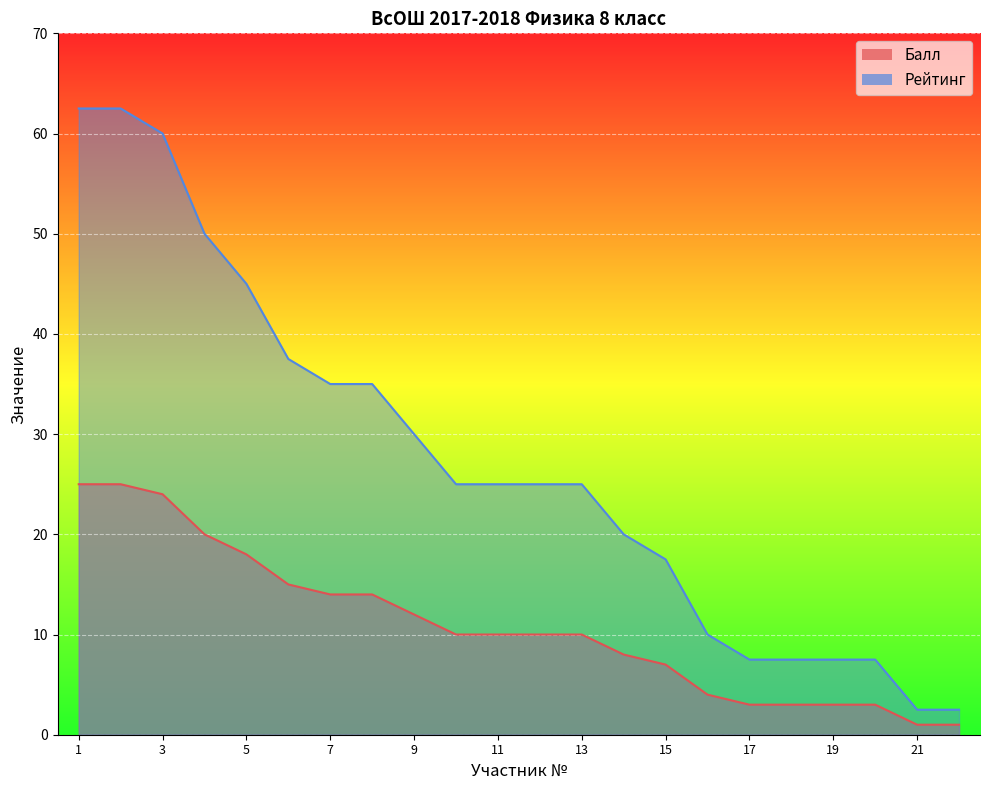

True or false: Рейтинг has more than 1 points higher than both neighbors.

False